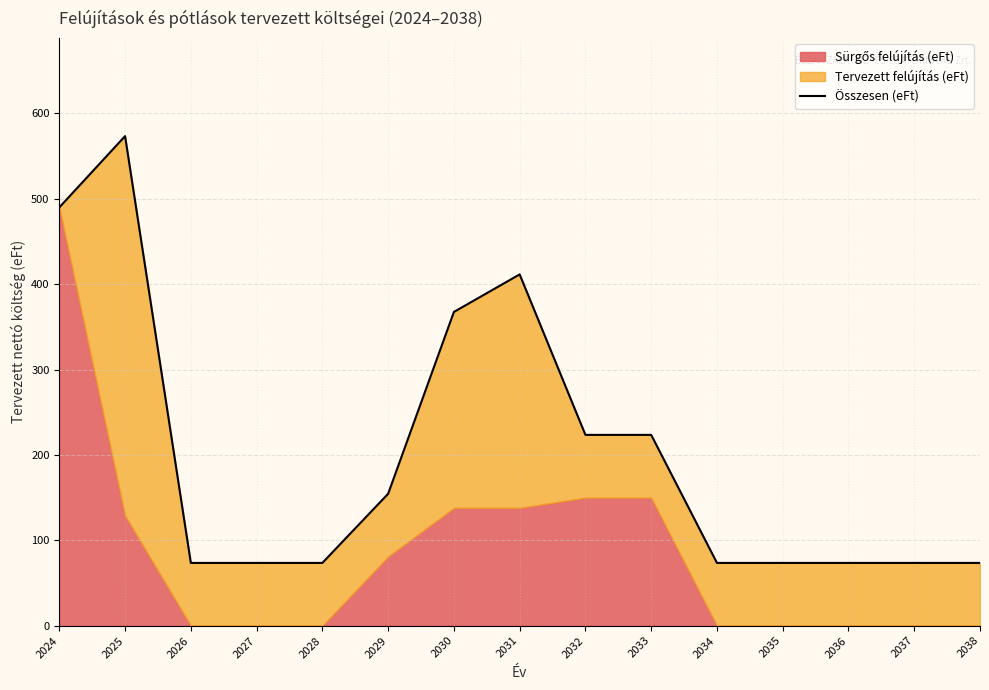

What is the difference between the maximum and second lowest values?

500.0